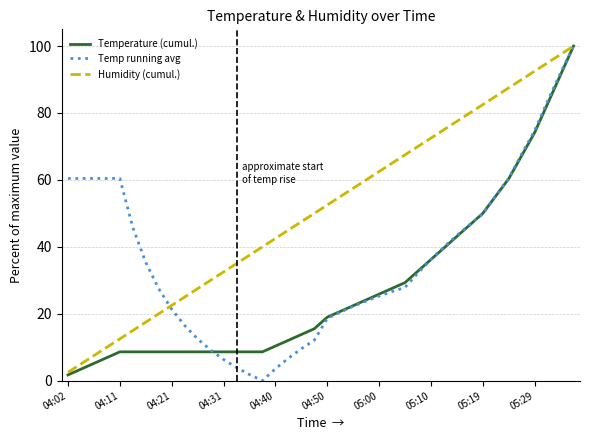

How many values in the Humidity (cumul.) series are below 52?

20